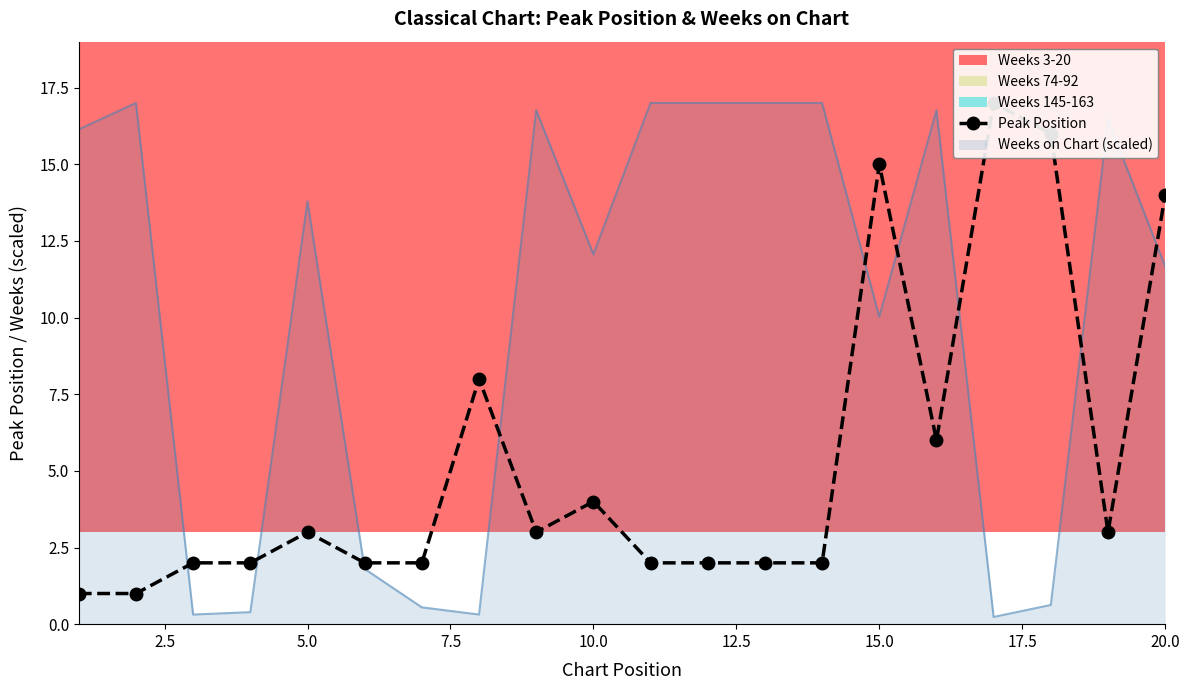

At which label is Weeks on Chart (scaled) closest to 8?

15.0